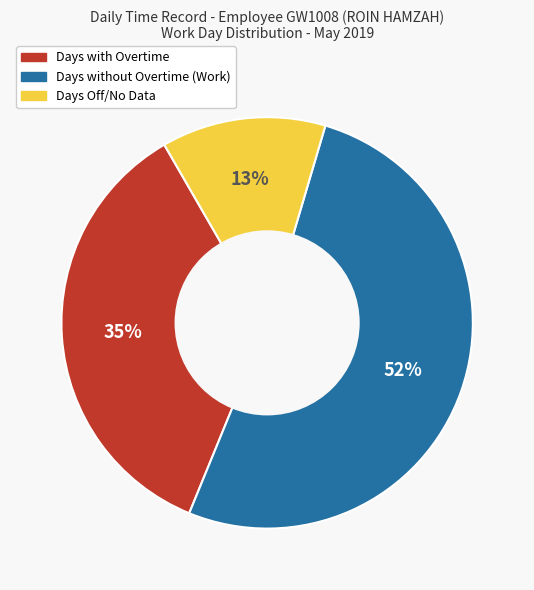

Is there any slice that represents more than half of the pie?

Yes